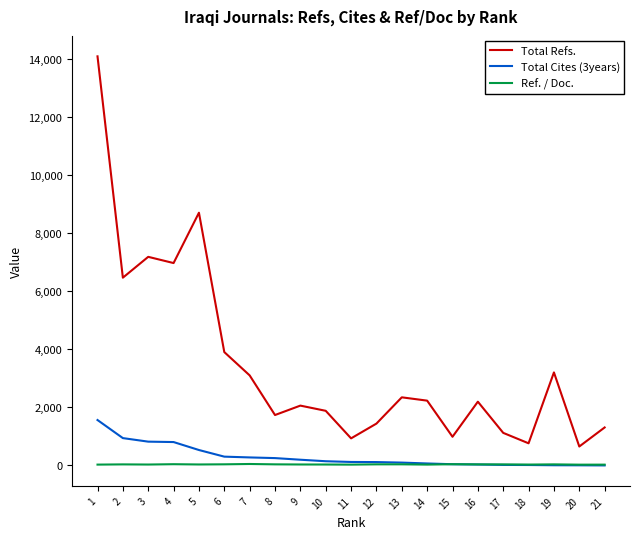

What is the minimum value for Ref. / Doc.?

26.0